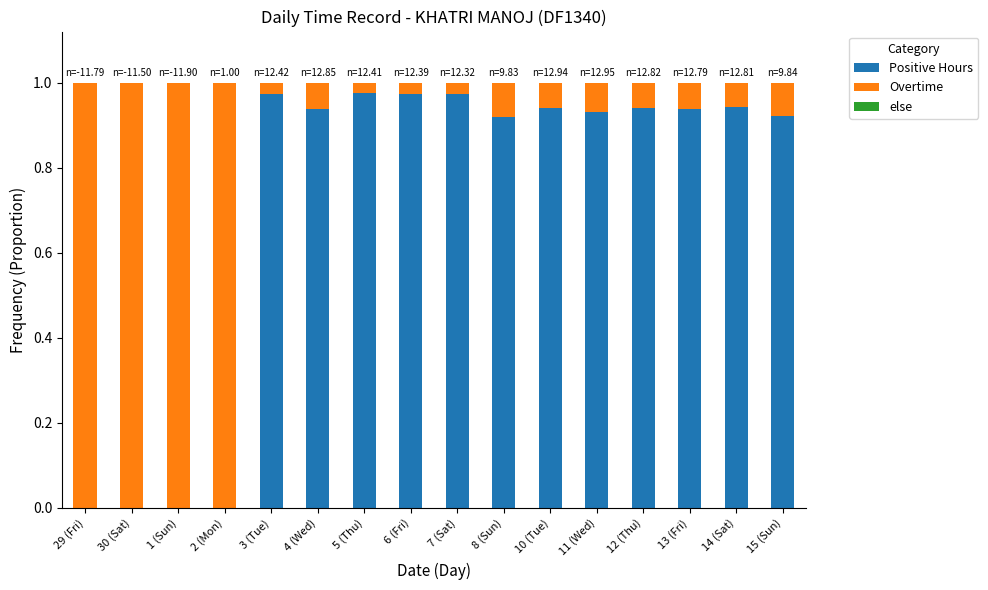

Which series has the widest spread of values?

Positive Hours